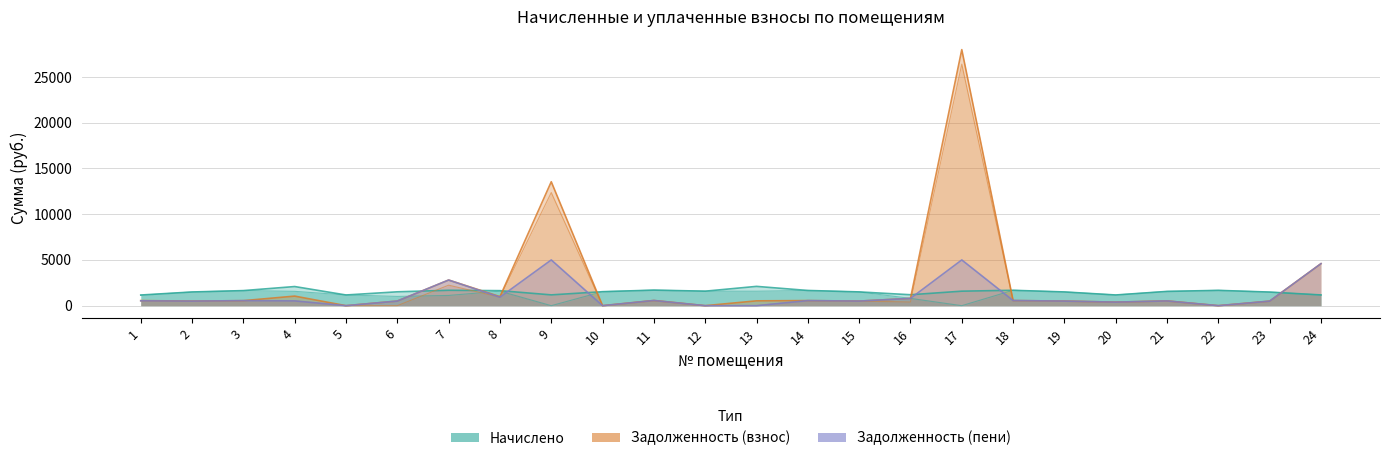

What is the total value across all series at 1?

1087.4